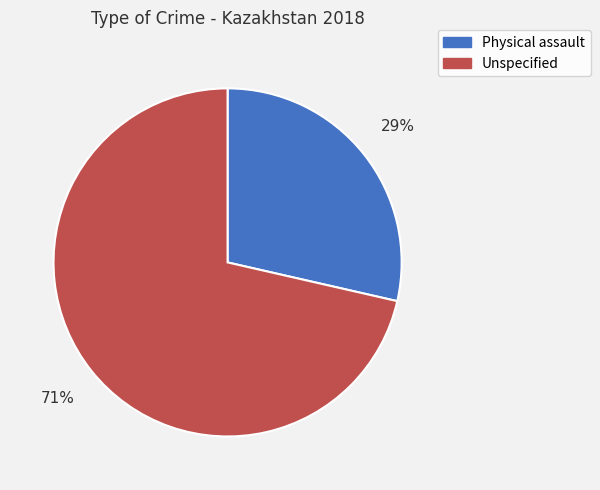

How many slices are in this pie chart?

2